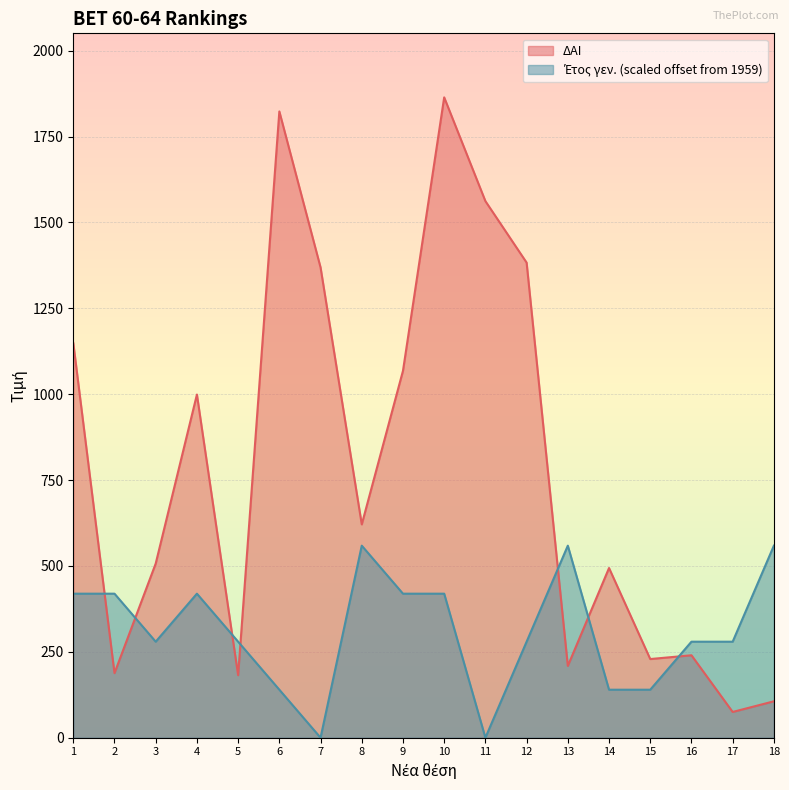

Reading left to right, what are all the values shown in this chart?

ΔΑΙ: 1149.0	188.0	507.0	999.0	182.0	1823.0	1369.0	621.0	1068.0	1864.0	1562.0	1383.0	209.0	494.0	229.0	240.0	75.0	106.0
Έτος γεν.: 419.3	419.3	279.5	419.3	279.5	139.8	0.0	559.1	419.3	419.3	0.0	279.5	559.1	139.8	139.8	279.5	279.5	559.1